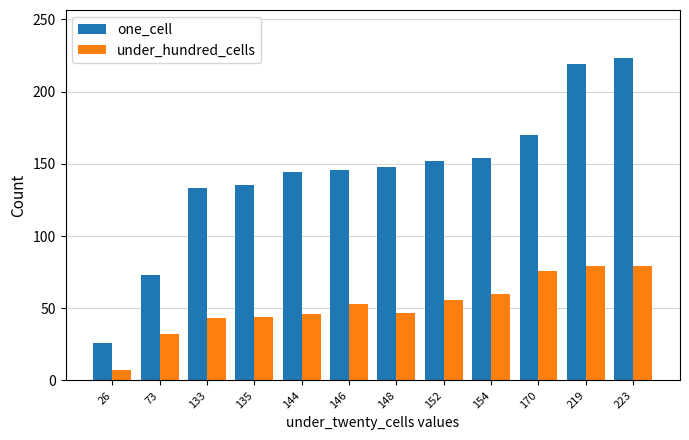

Which series has the widest spread of values?

one_cell